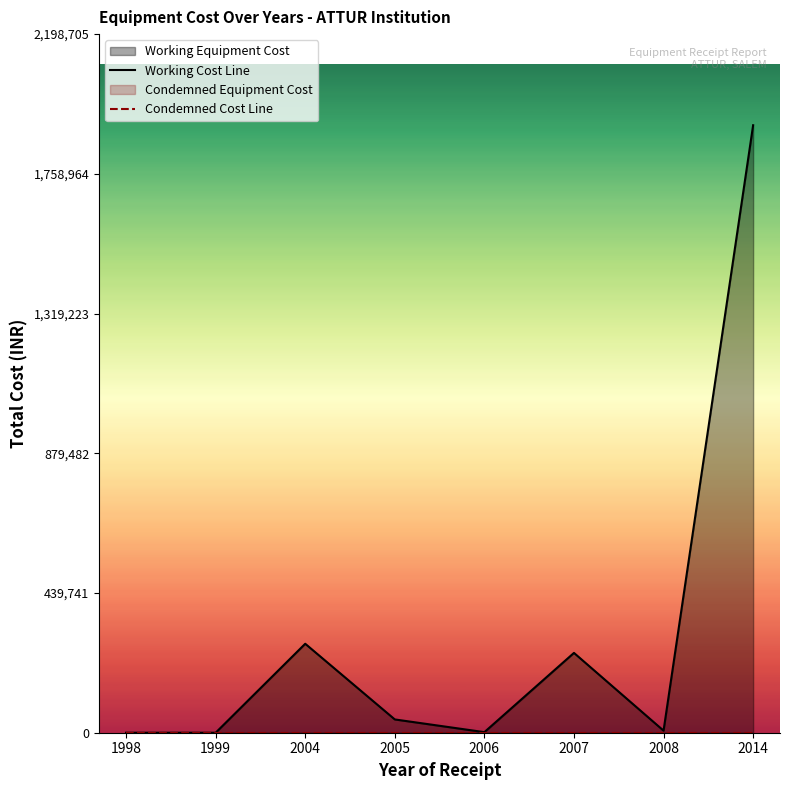

Which series changed the most between 1999 and 2007?

Working Cost Line